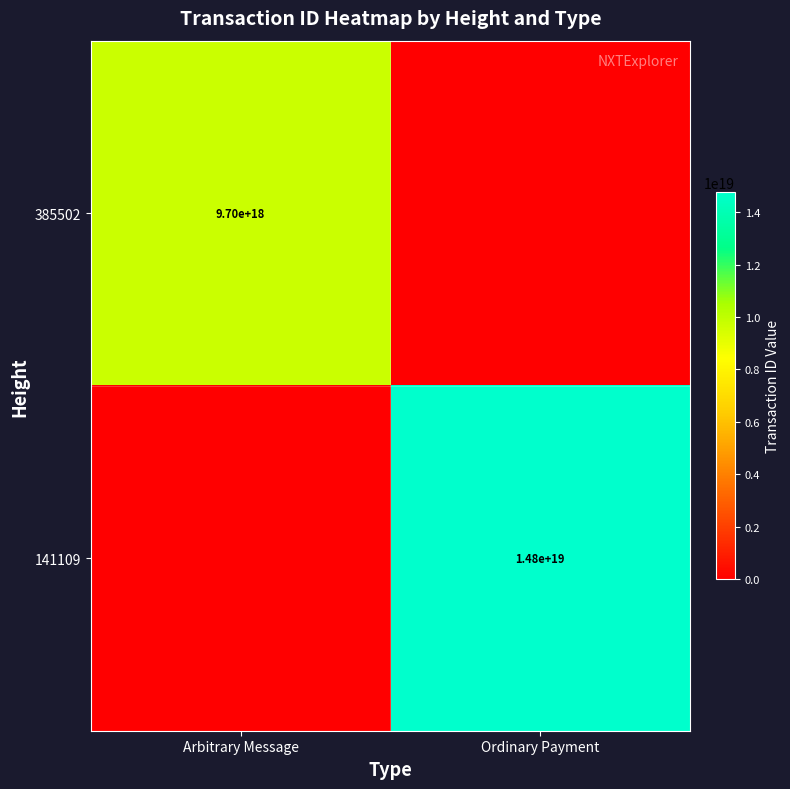

What is the maximum value shown in the chart?

14756597103189467136